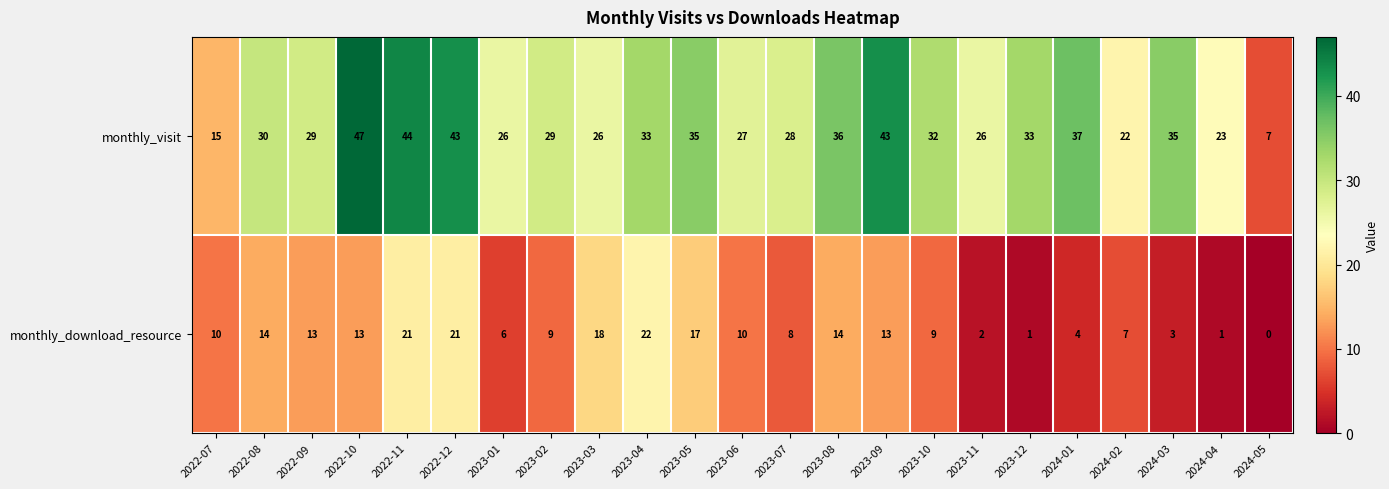

Which series has the largest total across all categories?

monthly_visit